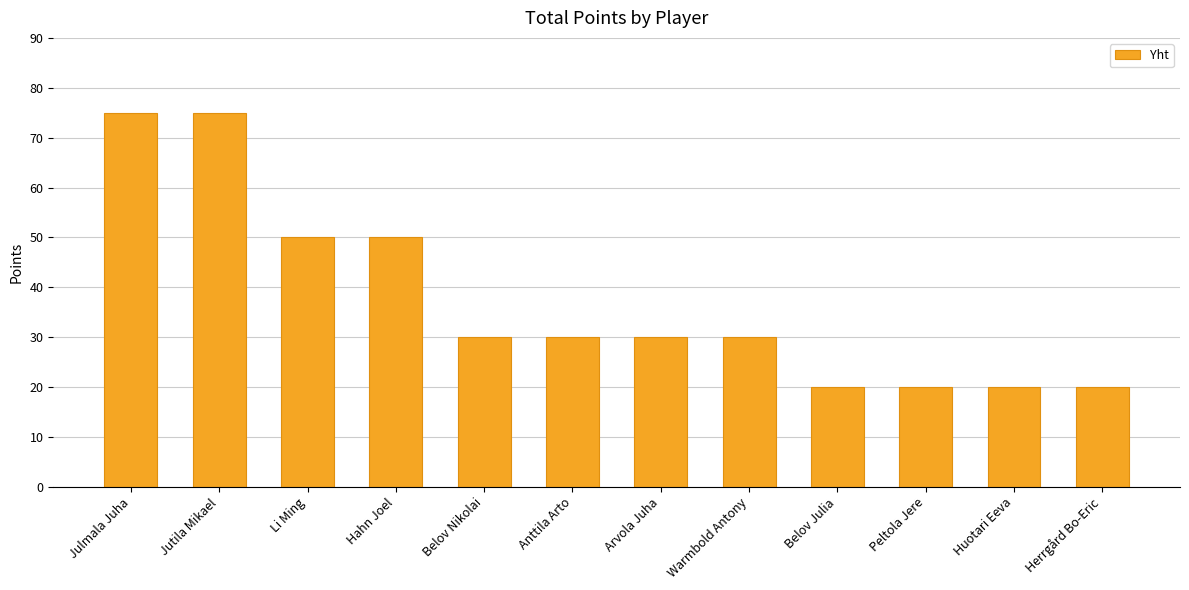

How many values are between 20 and 50?

10